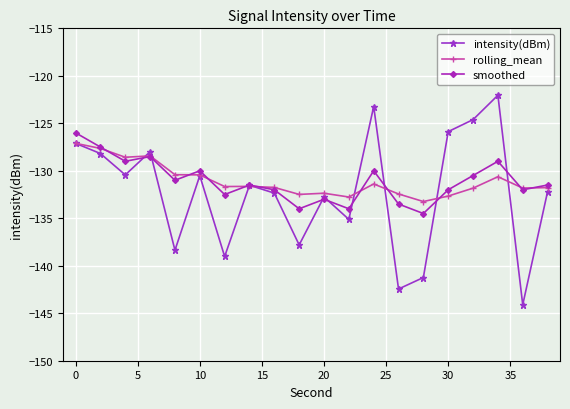

Is this an area chart (filled region under the line)?

No